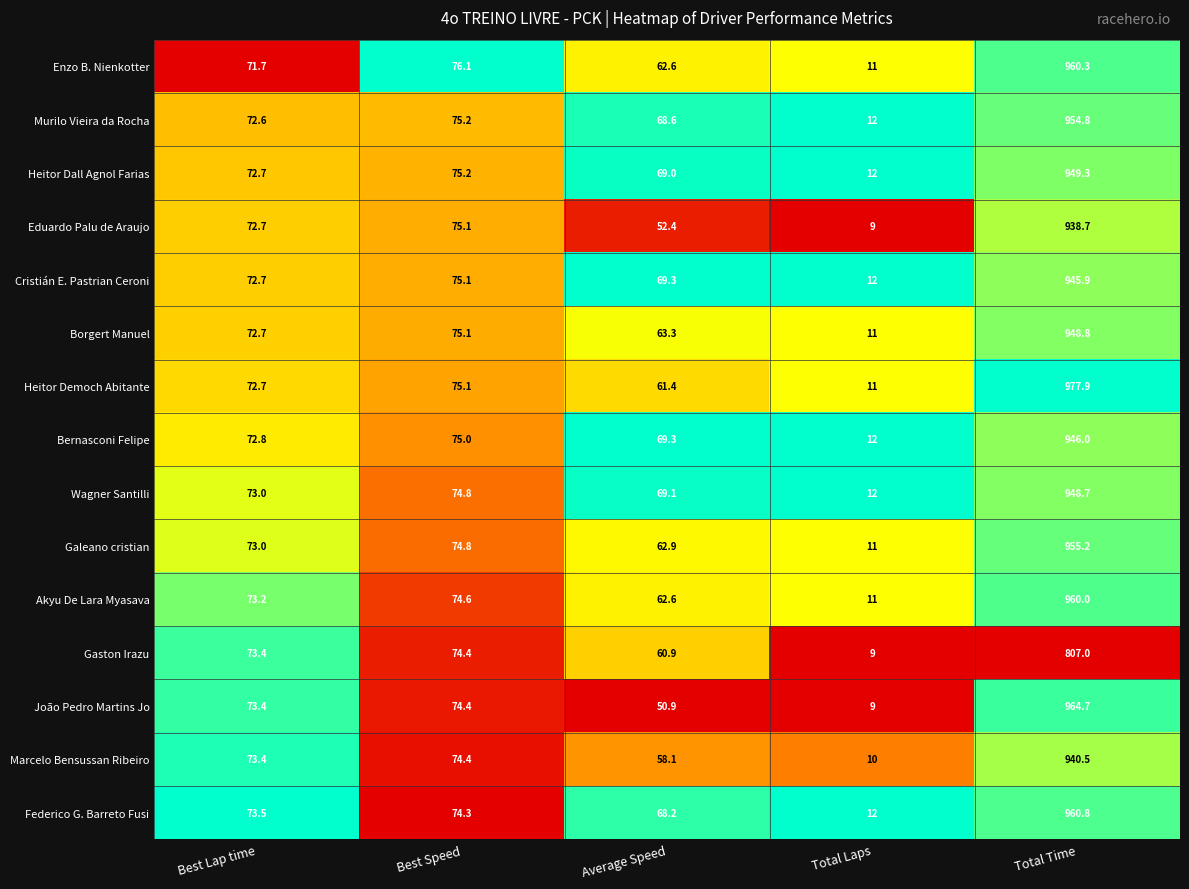

Which series has the widest spread of values?

Heitor Democh Abitante